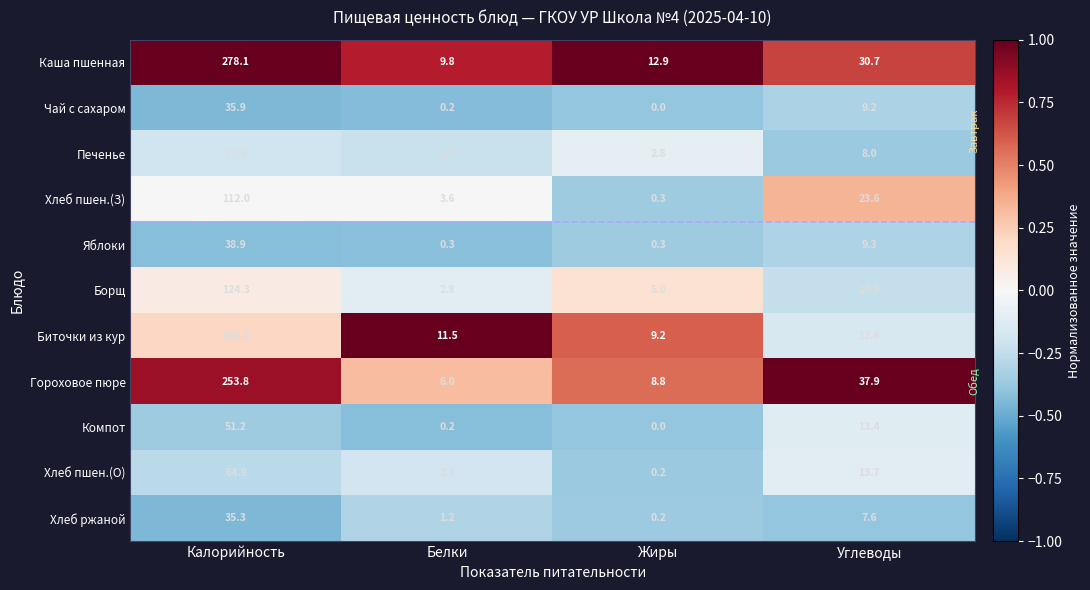

List the labels in order of Хлеб пшен.(О) value, largest first.

Калорийность, Углеводы, Белки, Жиры